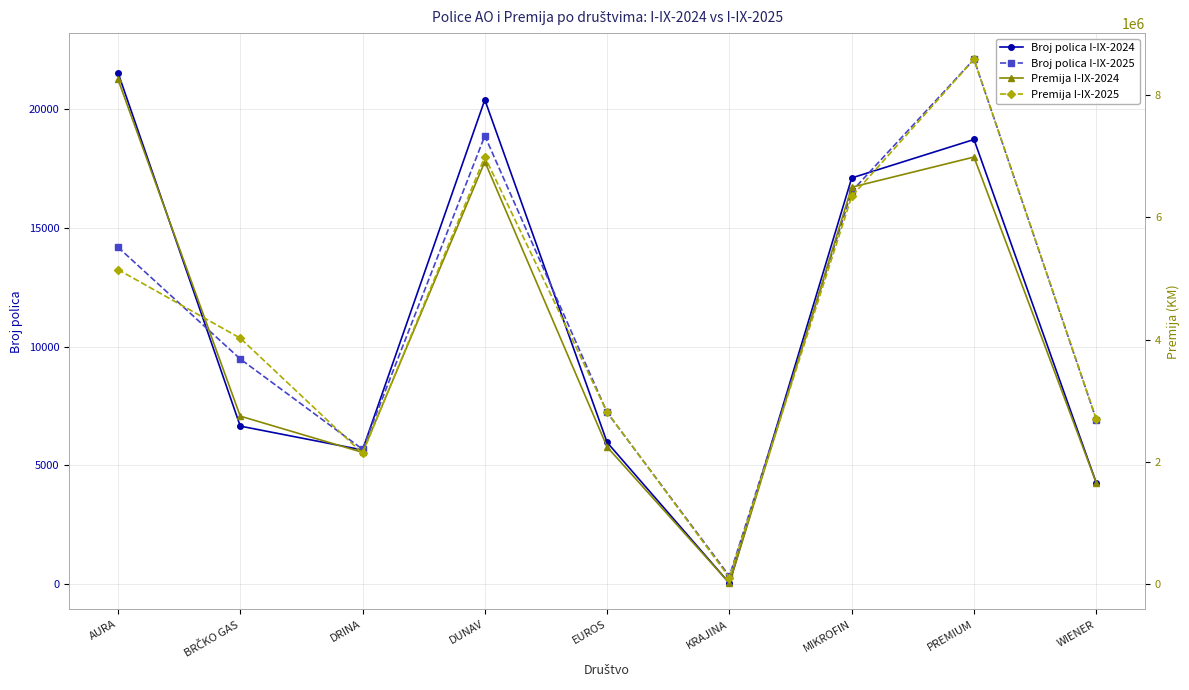

Which has a higher value, BRČKO GAS or DRINA?

BRČKO GAS